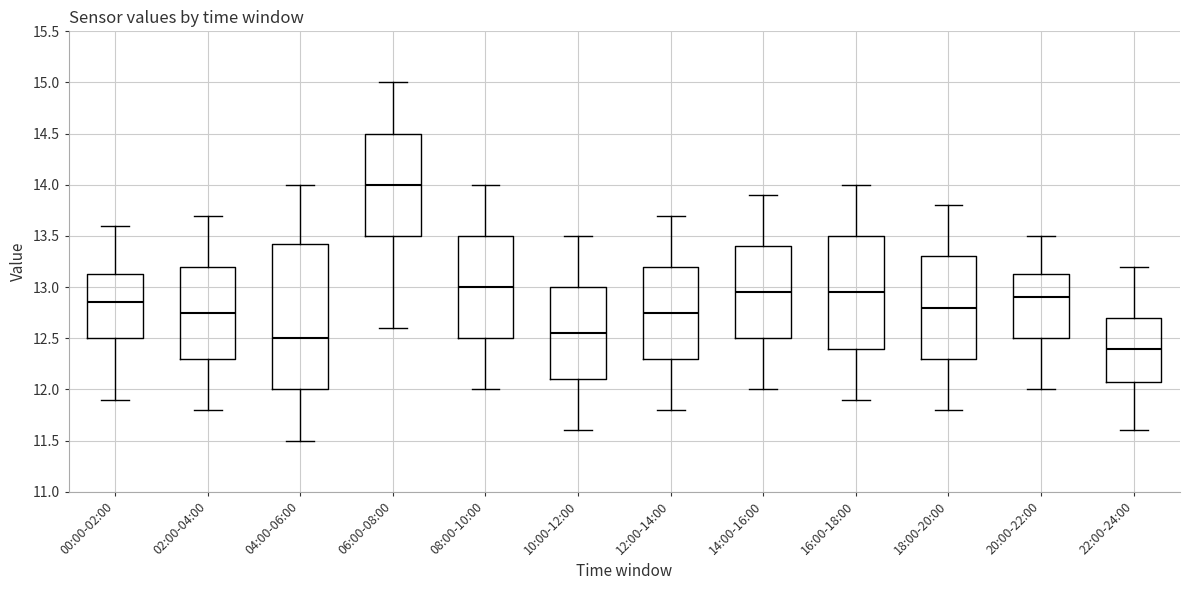

Which box has the lowest median line?

22:00-24:00